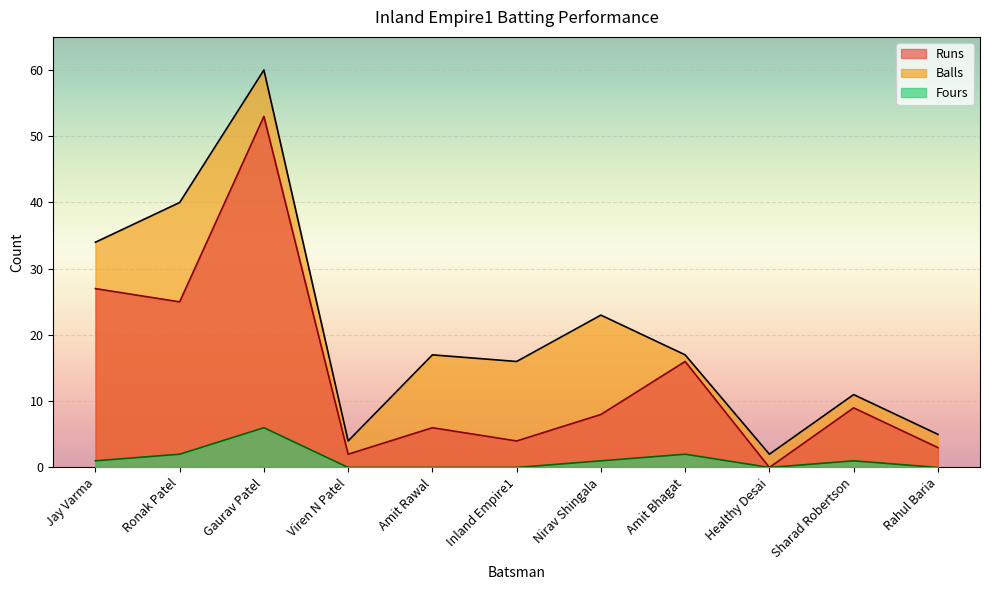

Rank the series by their maximum value, from highest to lowest.

Balls, Runs, Fours